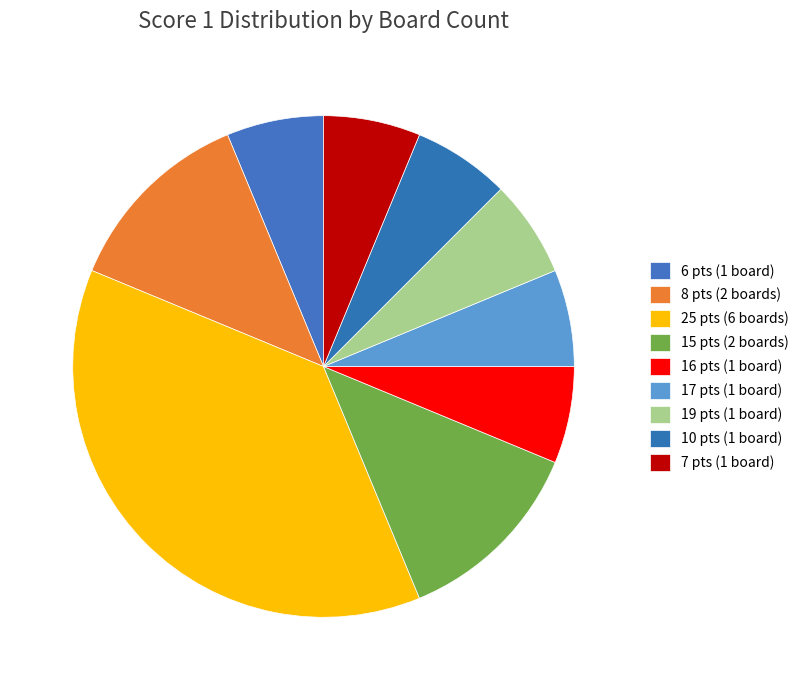

To the nearest percent, what is the difference between the largest and smallest slice percentages?

31%